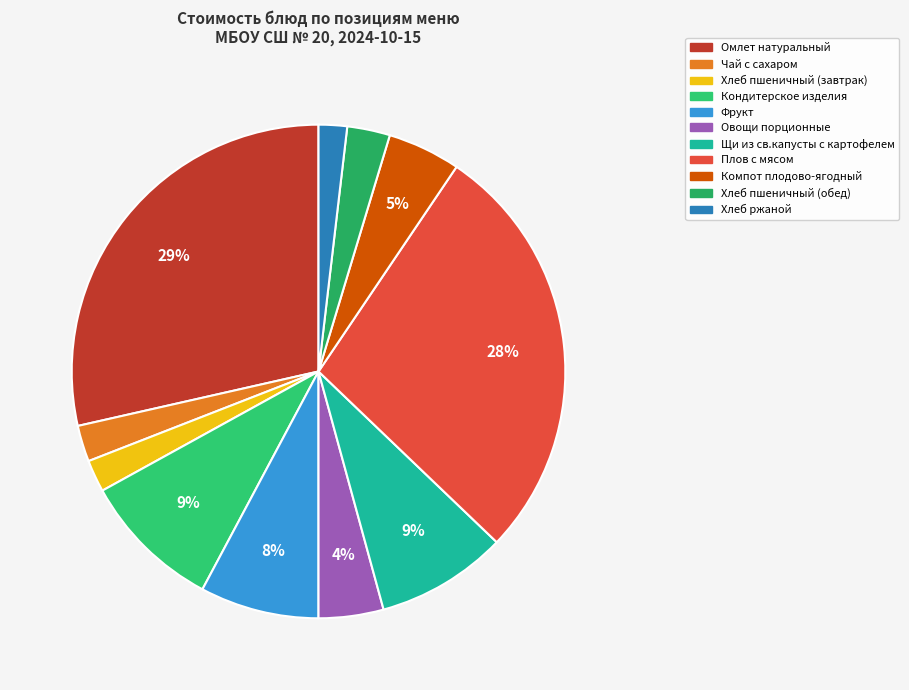

Count the number of slices in the pie.

11